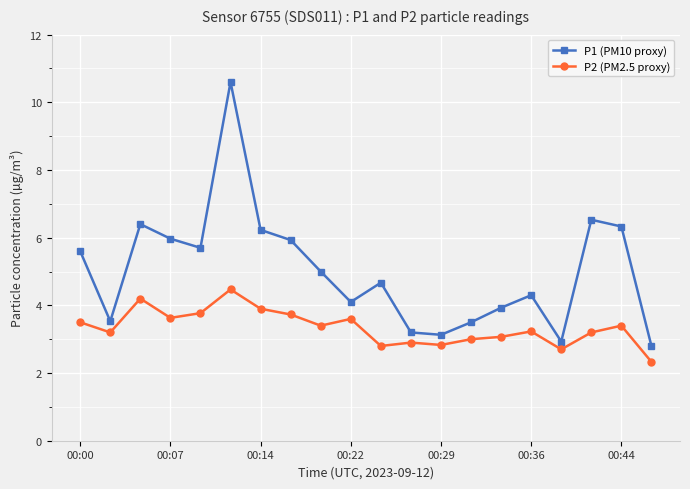

How many values in the P1 (PM10 proxy) series are below 5?

10